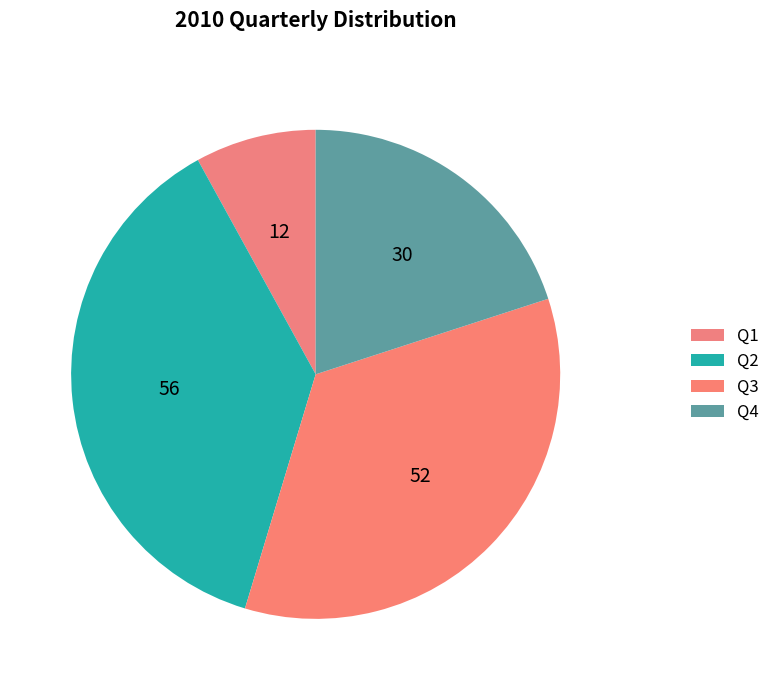

What percentage is the Q1 slice, to the nearest percent?

8%